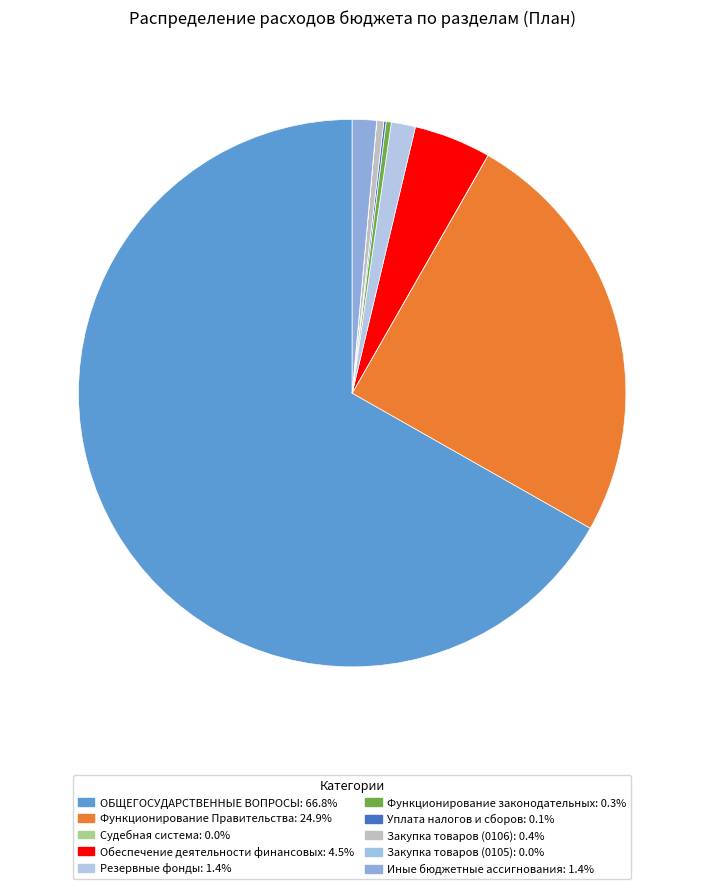

How many segments does this pie chart have?

10